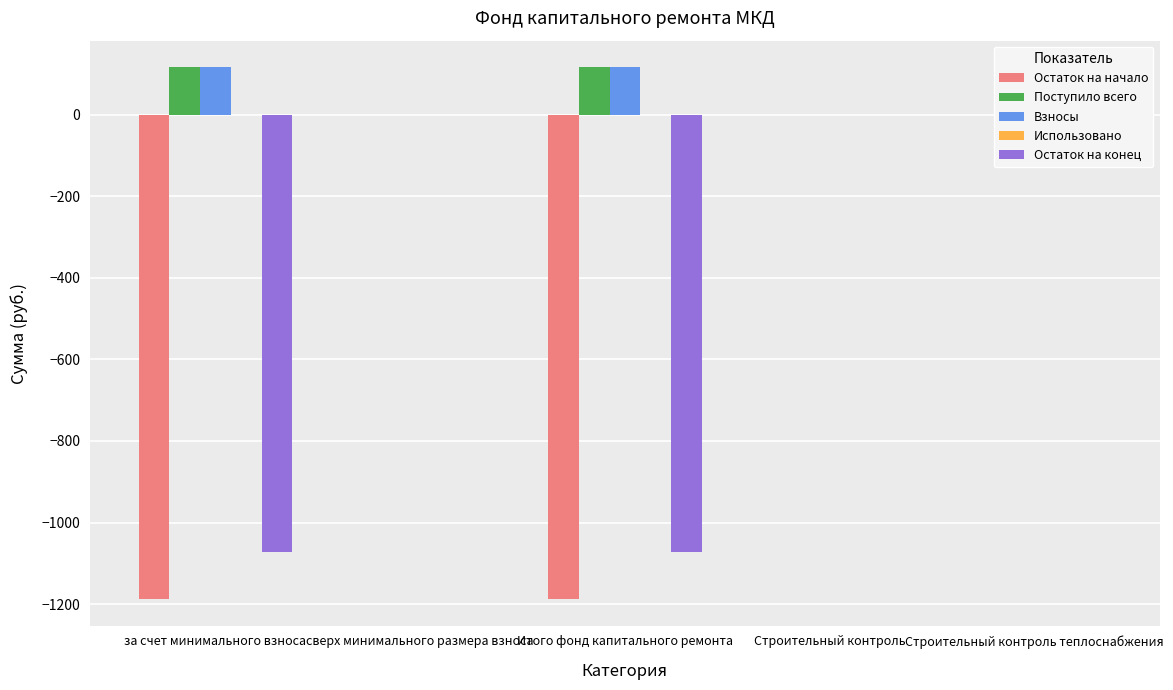

Which series changed the most between Итого фонд капитального ремонта and Строительный контроль теплоснабжения?

Остаток на начало